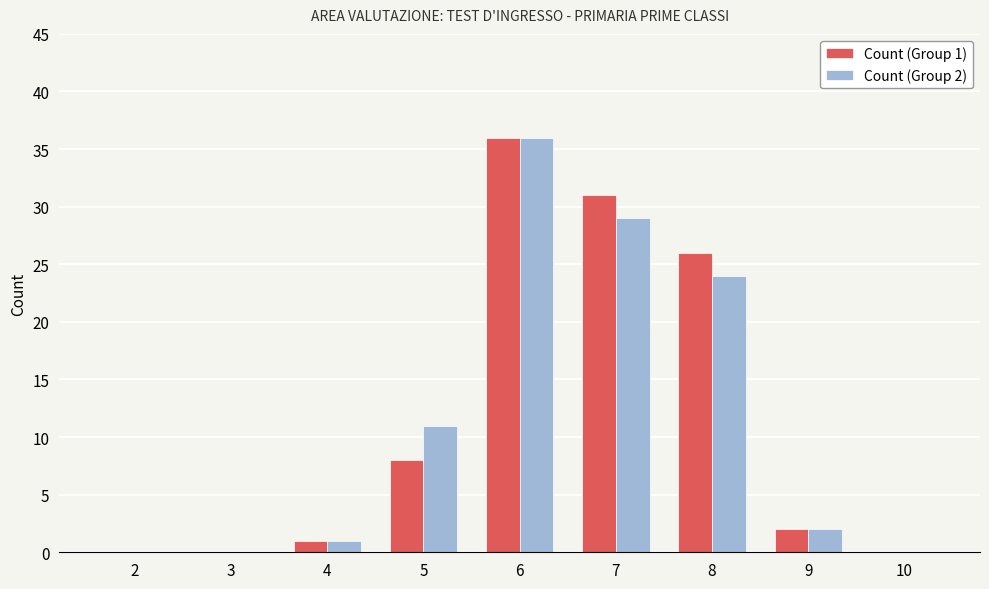

The Count (Group 1) series shows 26 at 8. True or false?

True